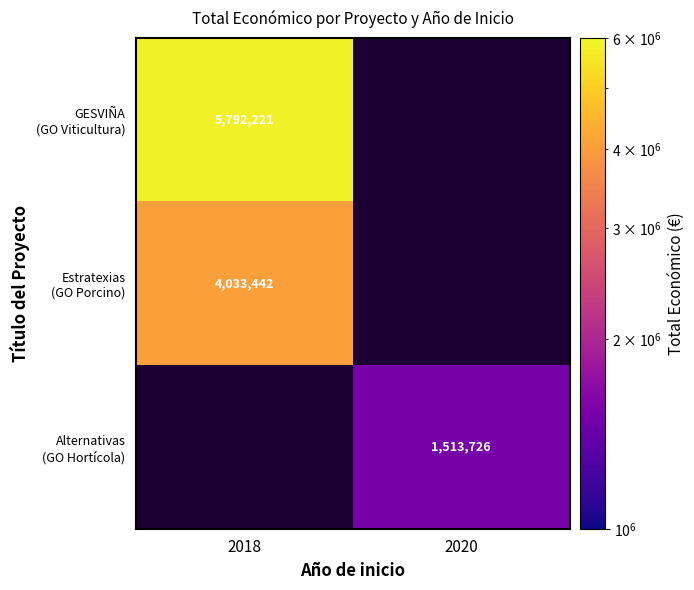

How many values in Alternativas (GO Hortícola) are above zero?

1